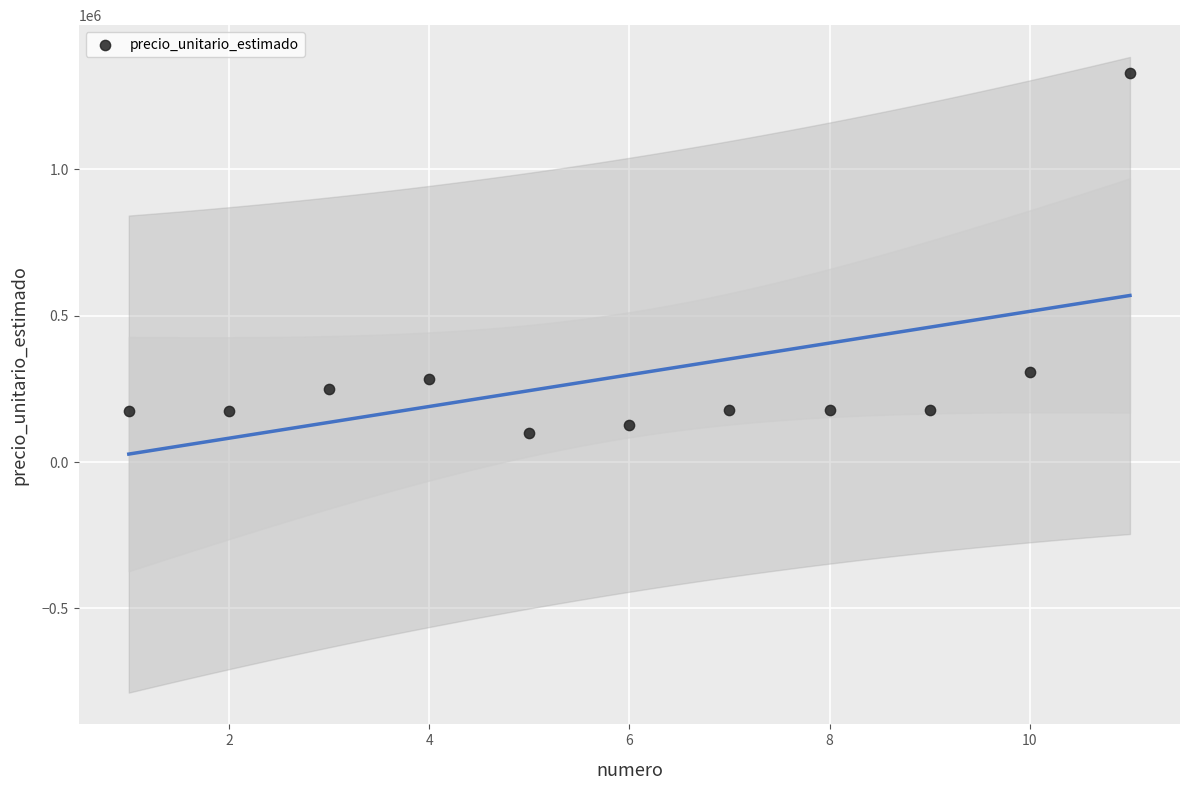

What is the range of Y values (max minus min)?

1229280